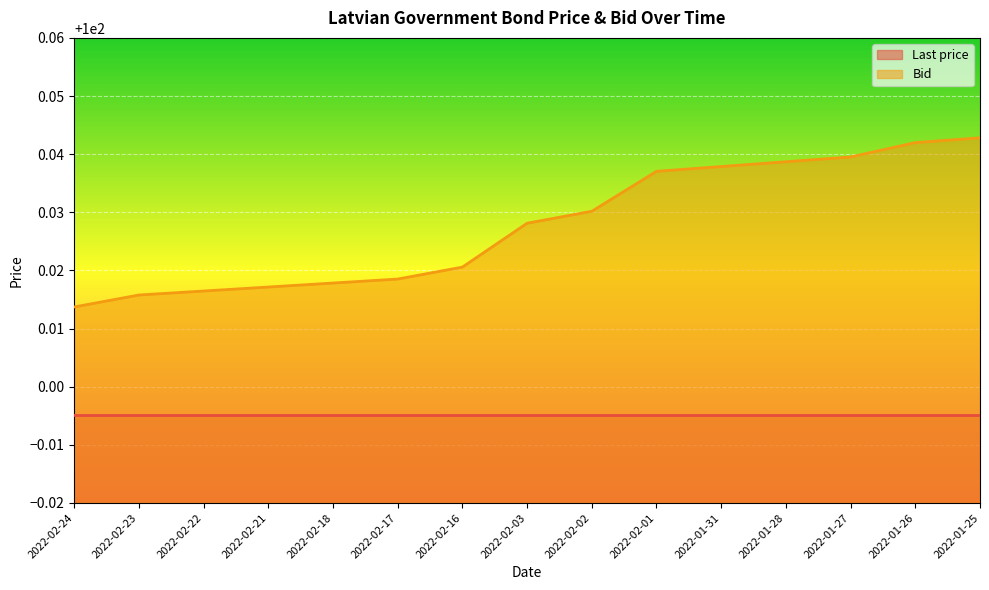

List the labels in order of value, largest first.

2022-01-25, 2022-01-26, 2022-01-27, 2022-01-28, 2022-01-31, 2022-02-01, 2022-02-02, 2022-02-03, 2022-02-16, 2022-02-17, 2022-02-18, 2022-02-21, 2022-02-22, 2022-02-23, 2022-02-24